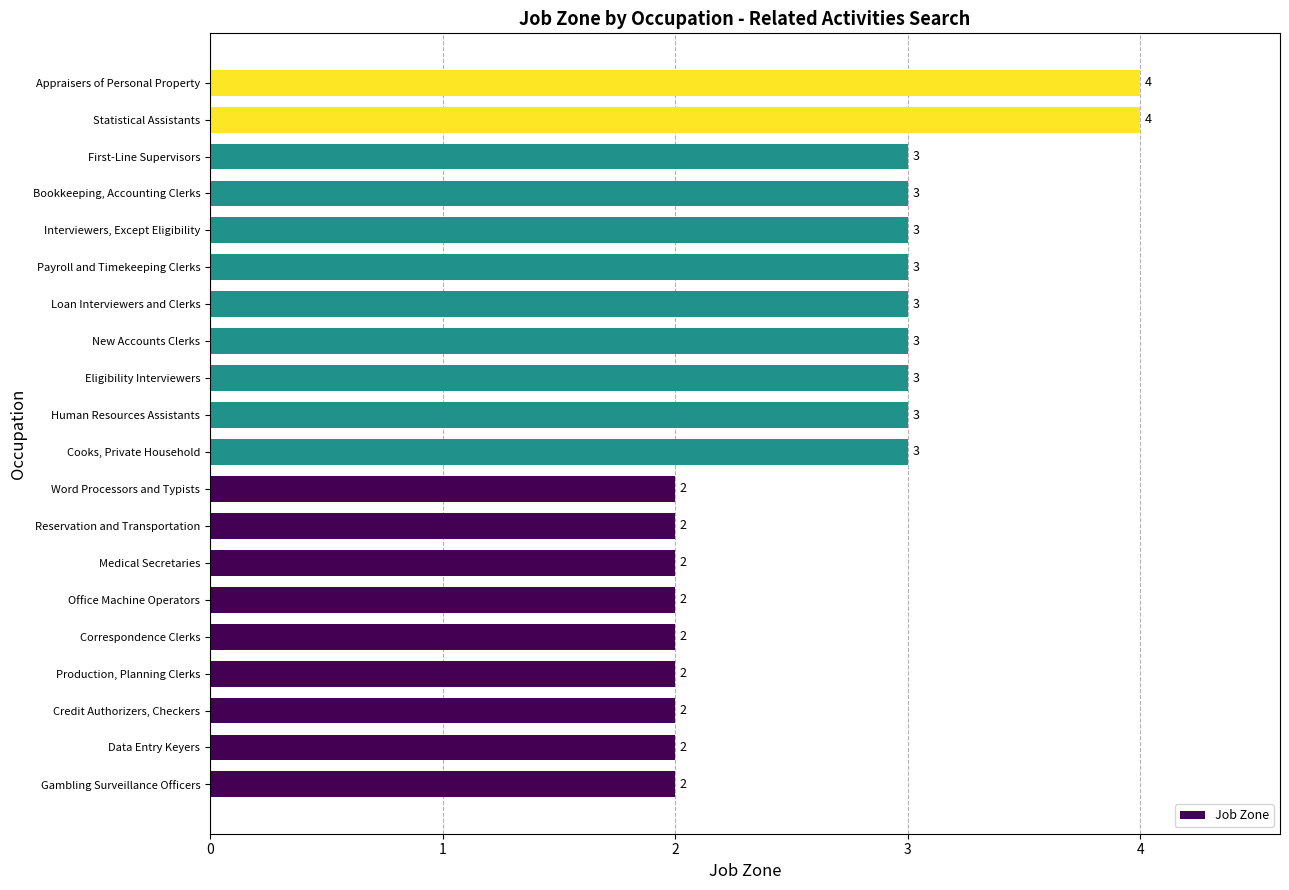

Reading bottom to top, list all the values displayed in this chart.

2	2	2	2	2	2	2	2	2	3	3	3	3	3	3	3	3	3	4	4